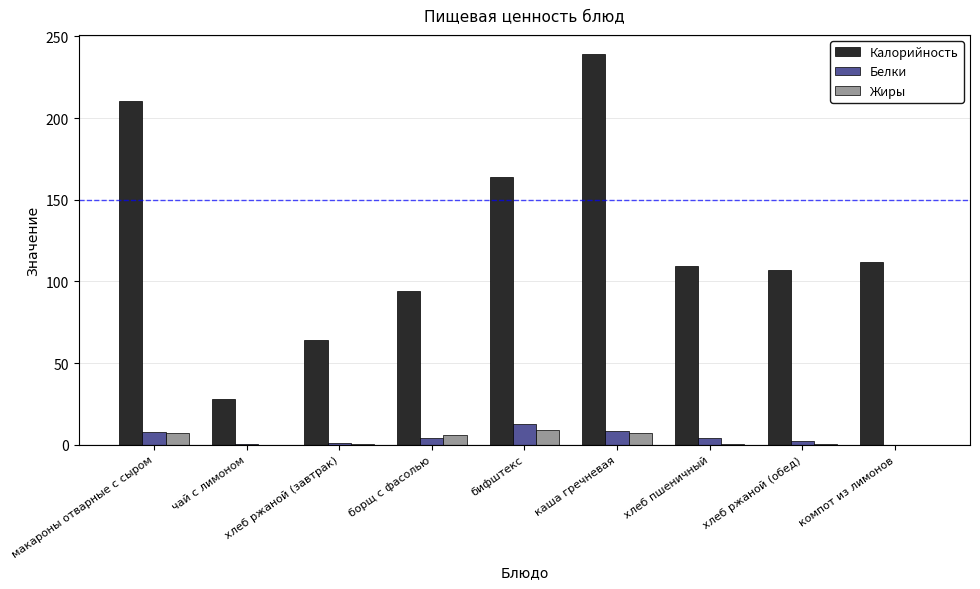

Which series has the widest spread of values?

Калорийность